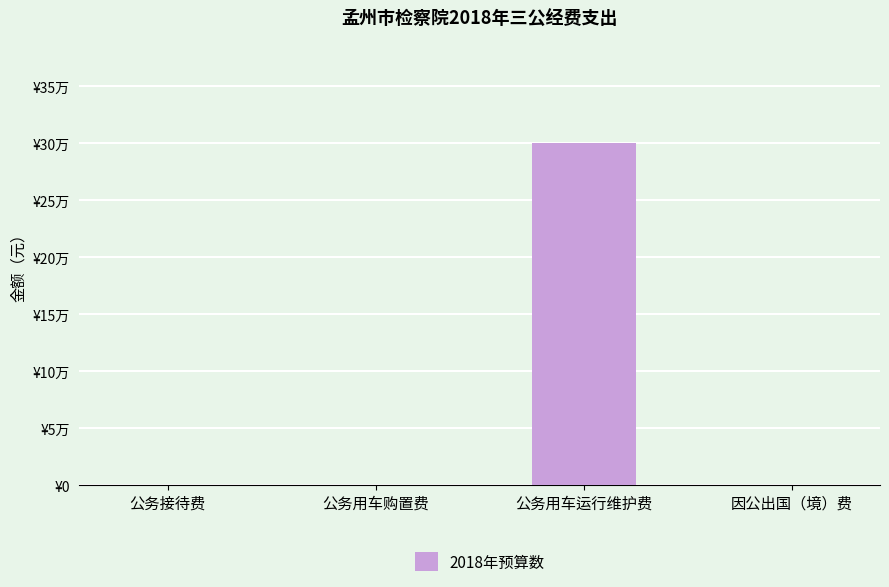

What is the label of the 4th bar from the right?

公务接待费